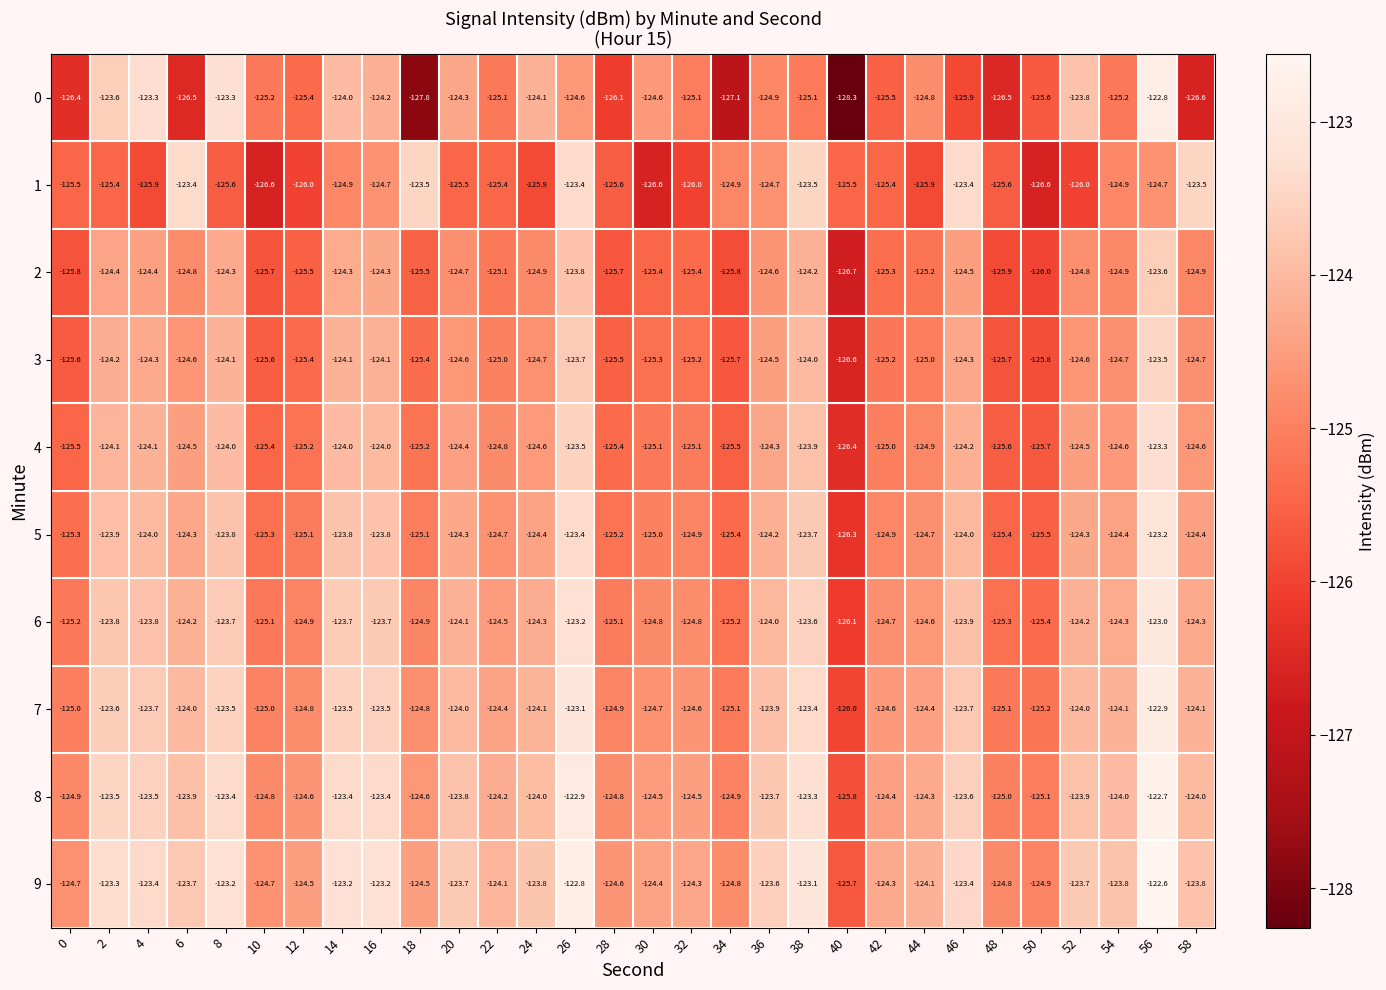

Which series has the largest total across all categories?

9